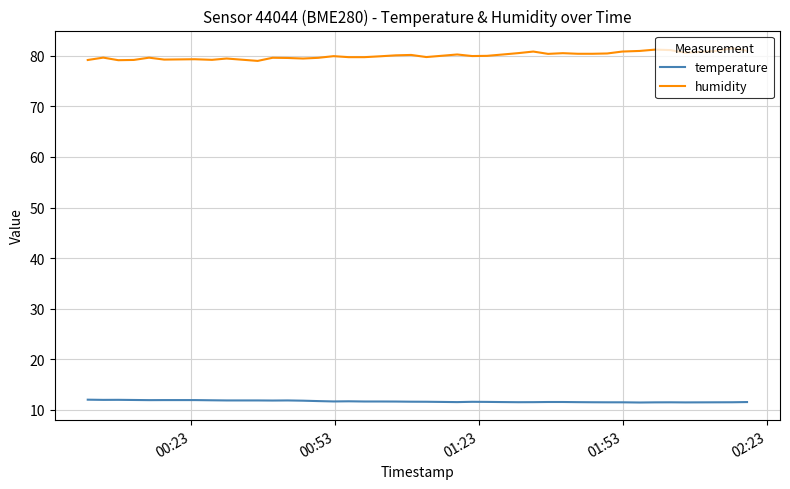

What are all the series names shown in the legend?

temperature, humidity